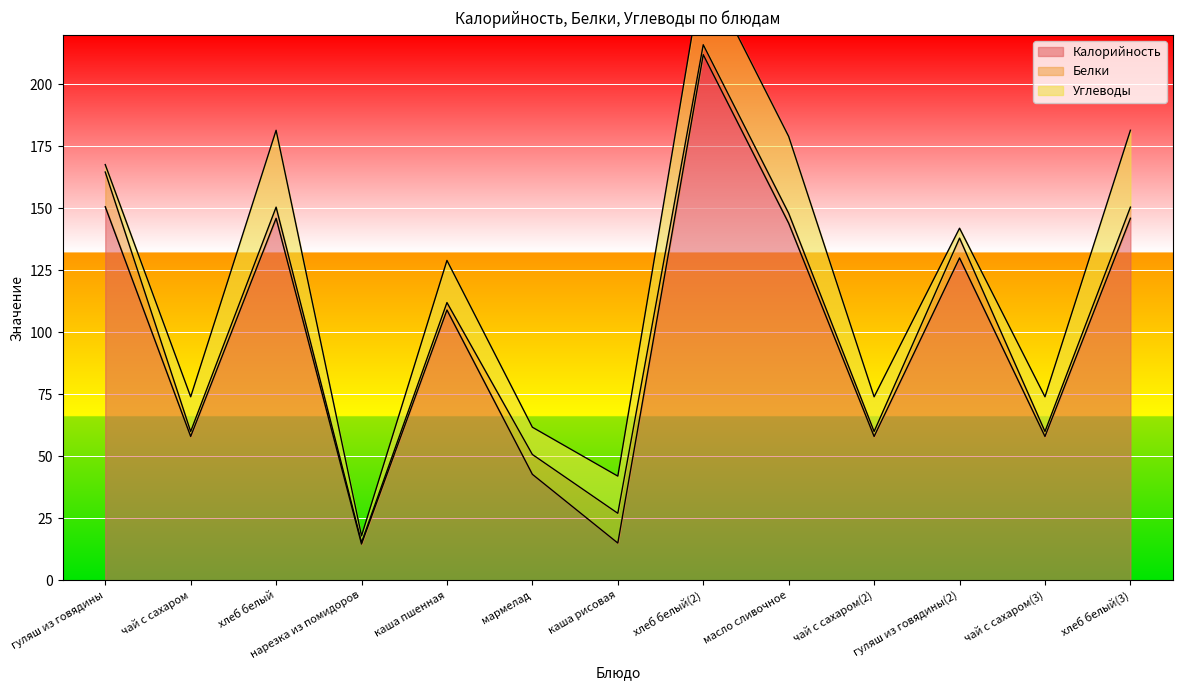

What is the minimum value for Калорийность?

14.6